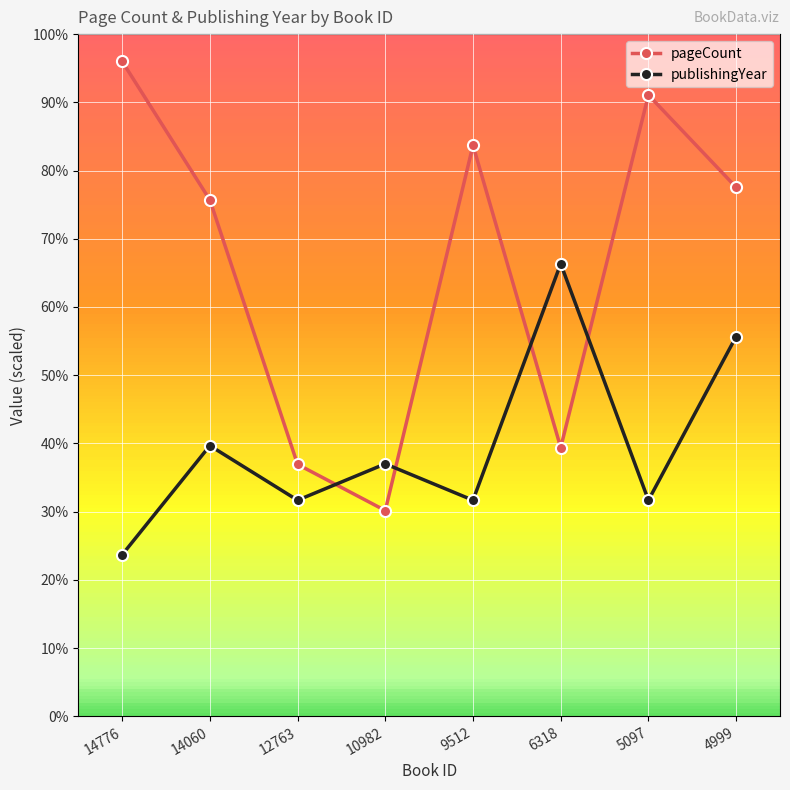

The value of pageCount at 10982 is 30.2. True or false?

True